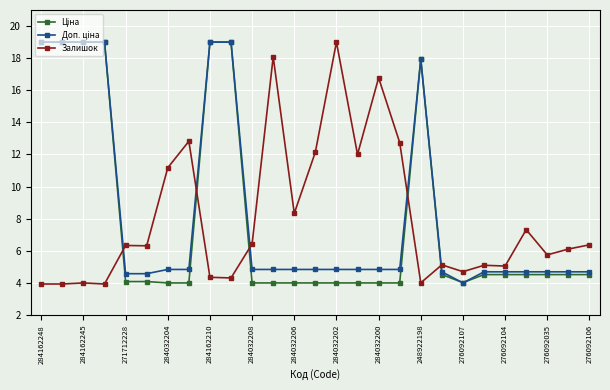

What is the minimum value shown in the chart?

3.9